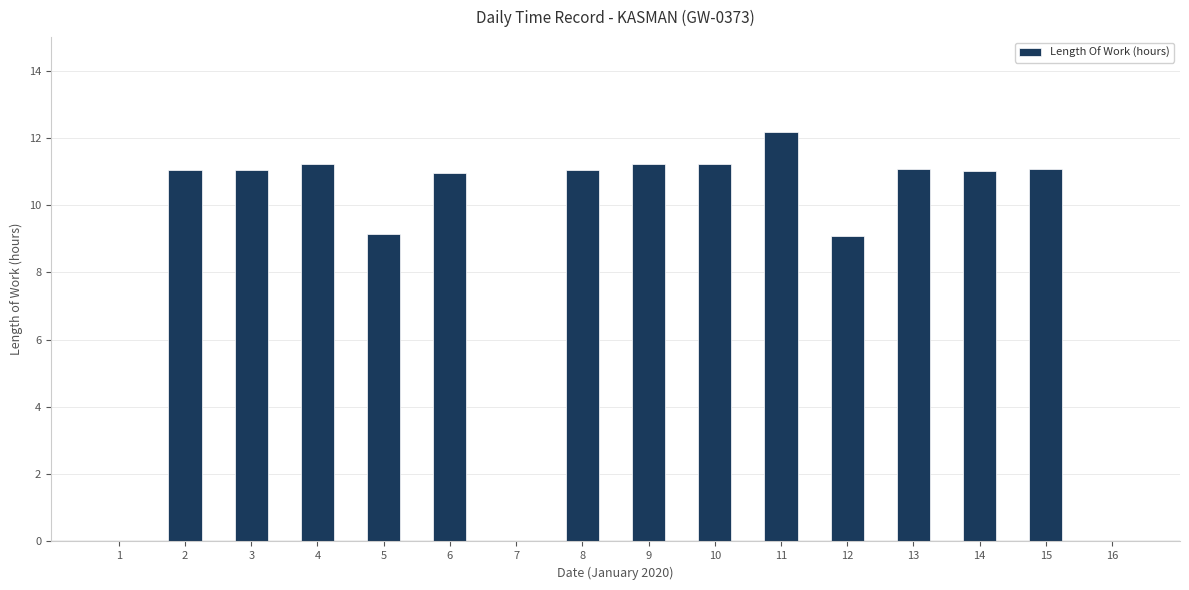

Between 12 and 9, which is larger?

9